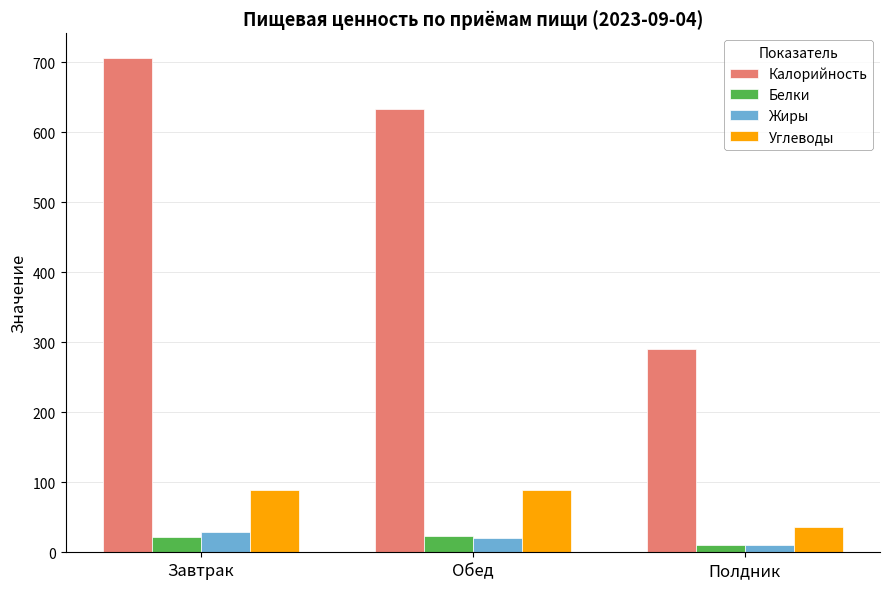

What is the value of the Калорийность bar at the 3rd from the left?

290.0